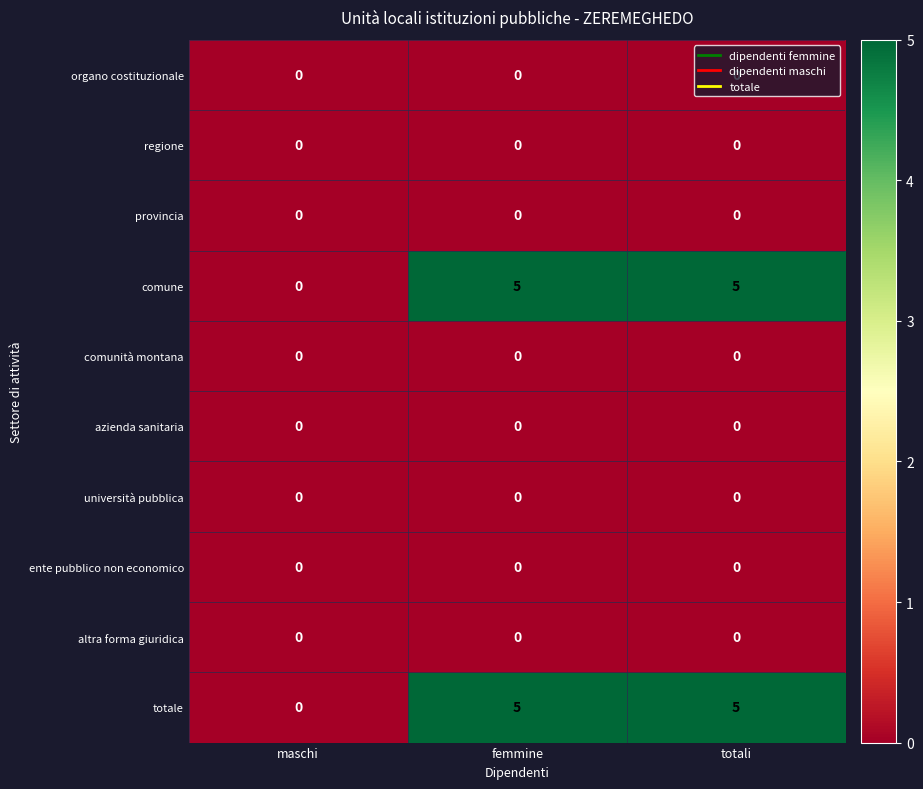

What is the total value across all series at totali?

10